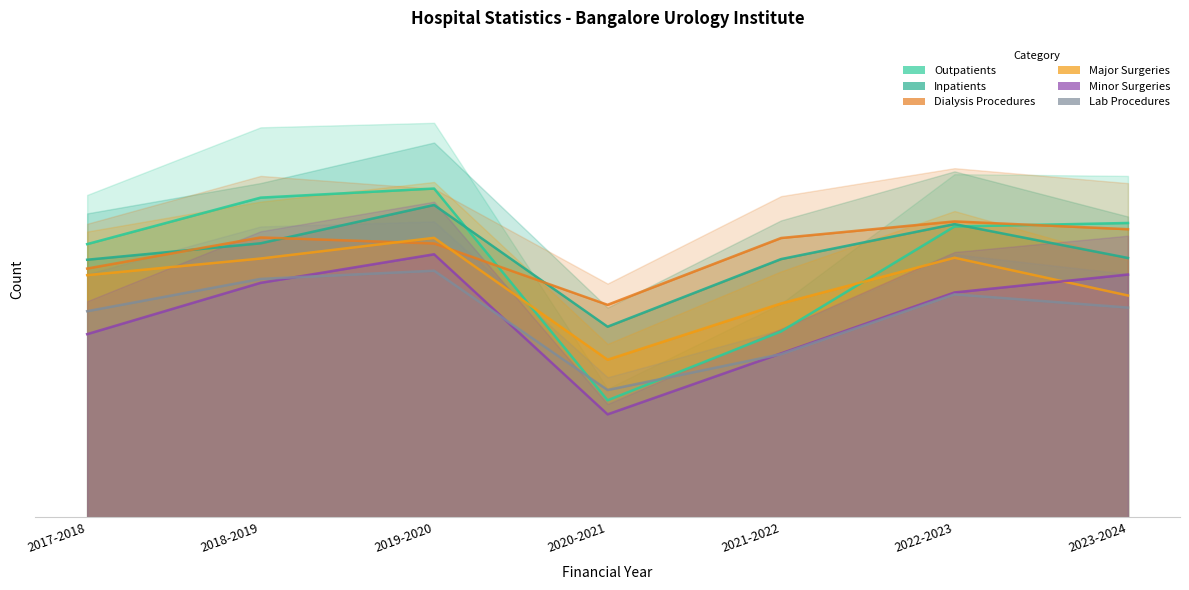

Does the chart have visible grid lines?

No